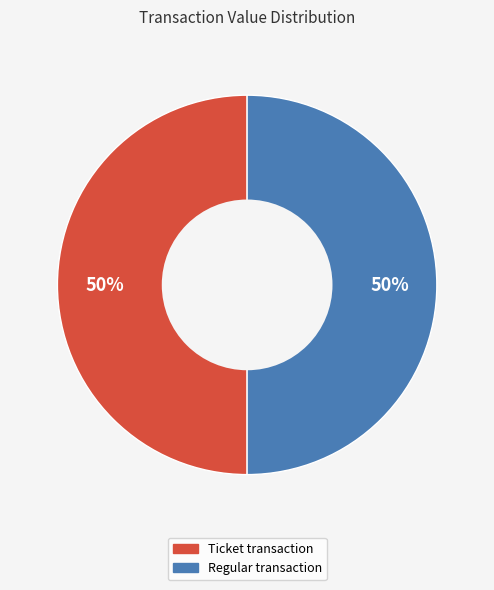

To the nearest percent, what is the average slice percentage?

50%